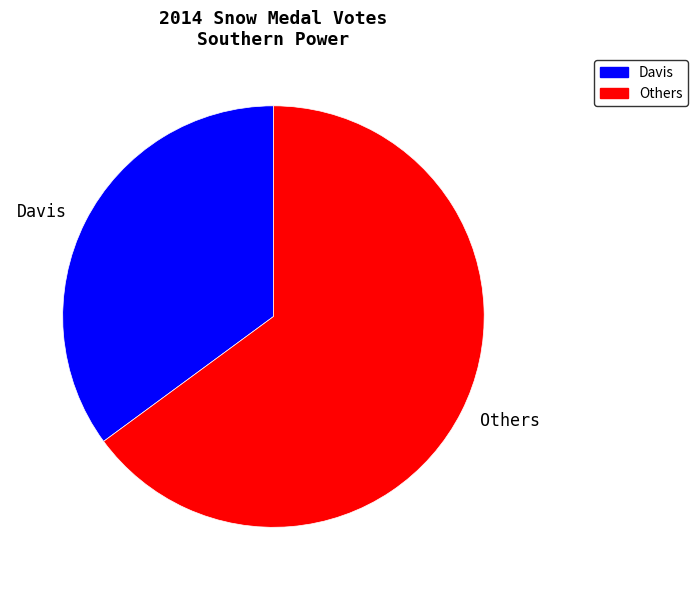

Combined, do Davis and Others account for over 50%?

Yes